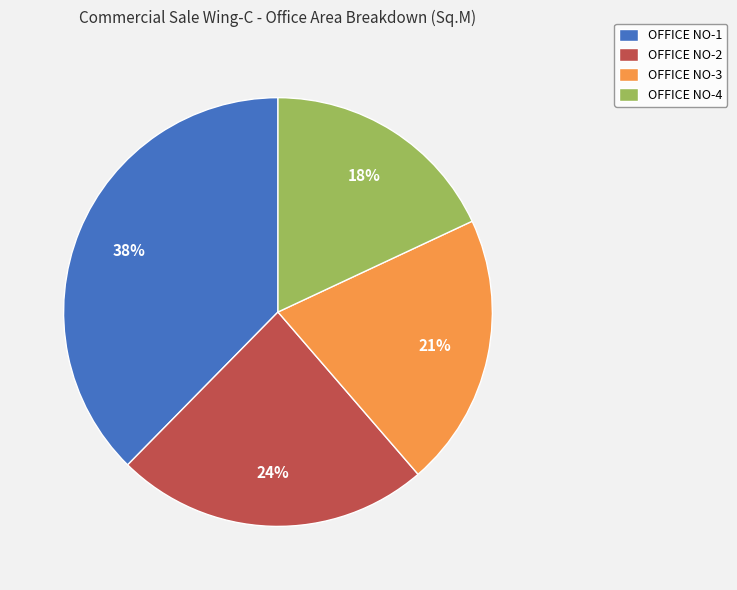

Approximately how many times larger is the value at OFFICE NO-3 compared to OFFICE NO-2?

0.9